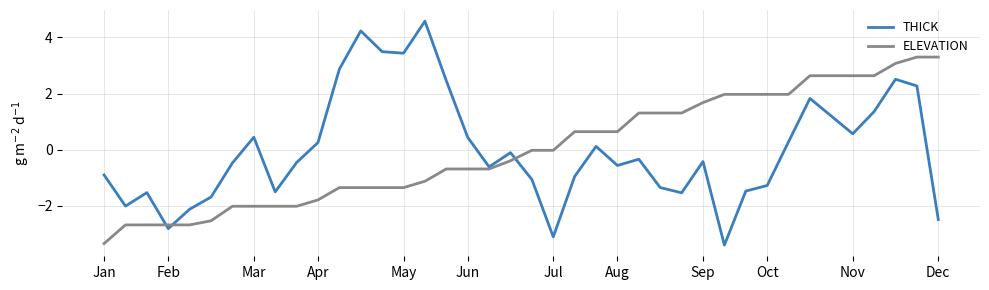

List the series in order of their peak value, lowest first.

ELEVATION, THICK